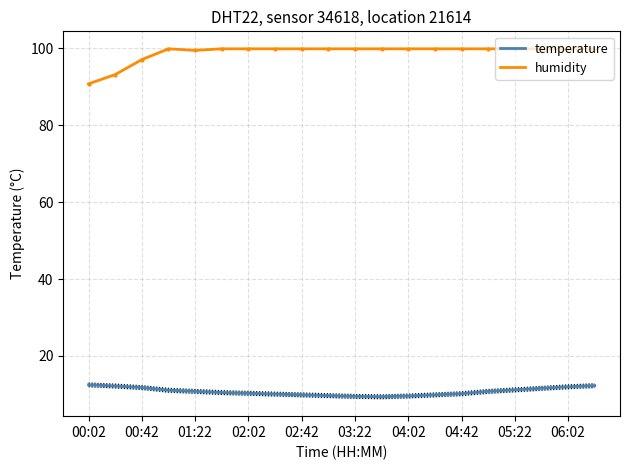

What is the highest value of the humidity series?

99.9